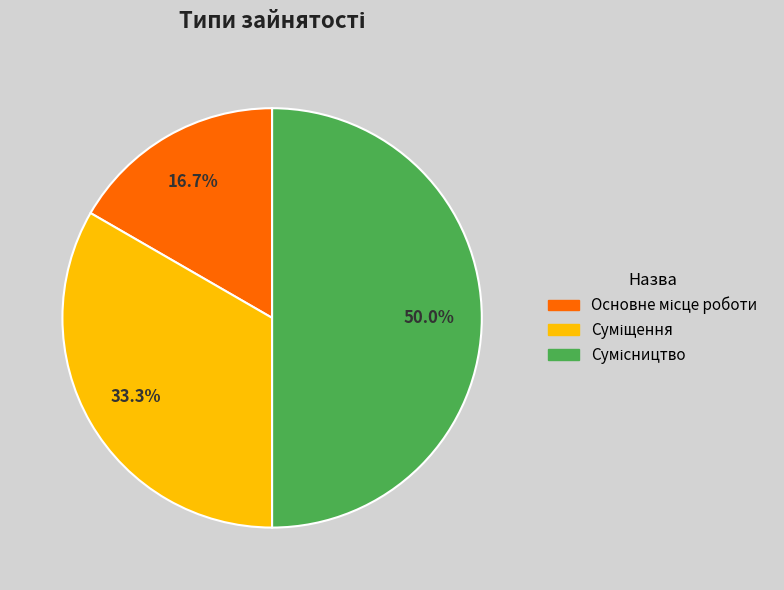

Does Суміщення represent more than half of the total?

No